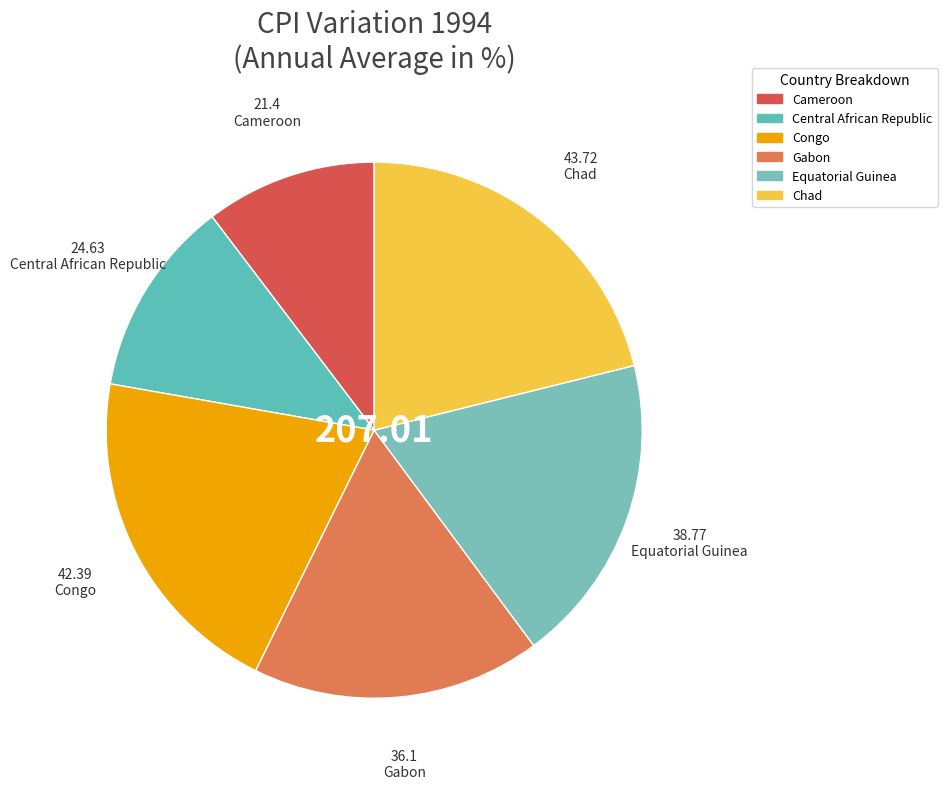

What is the change in value from Gabon to Chad?

+7.6